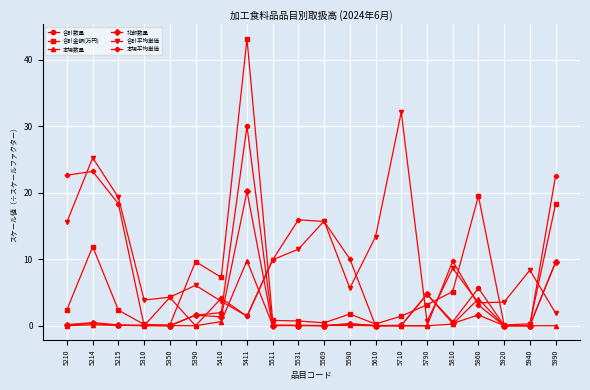

Which series has the largest total across all categories?

合計平均単価